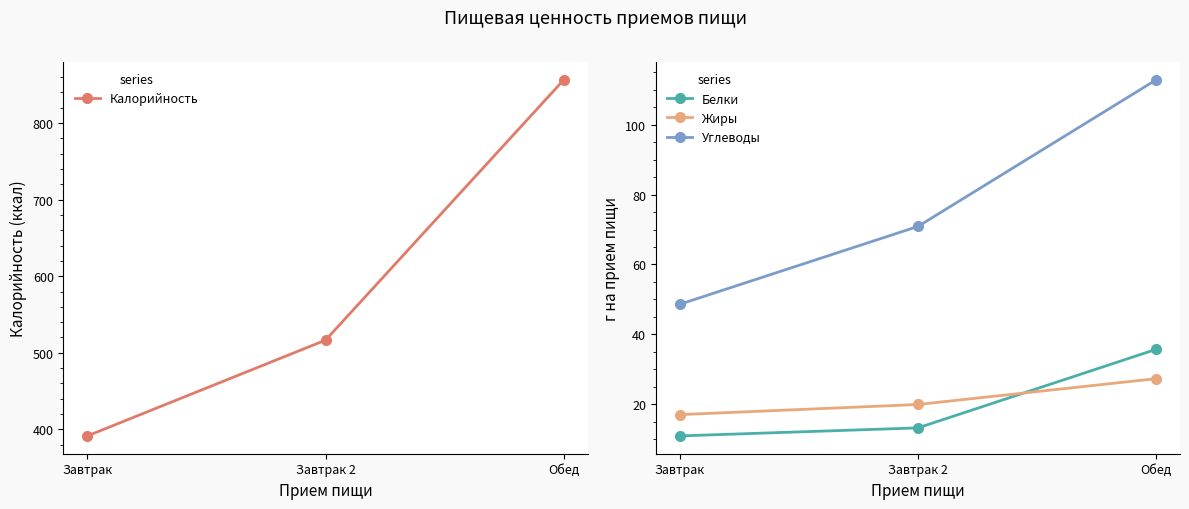

List the series in order of their peak value, highest first.

Калорийность, Углеводы, Белки, Жиры